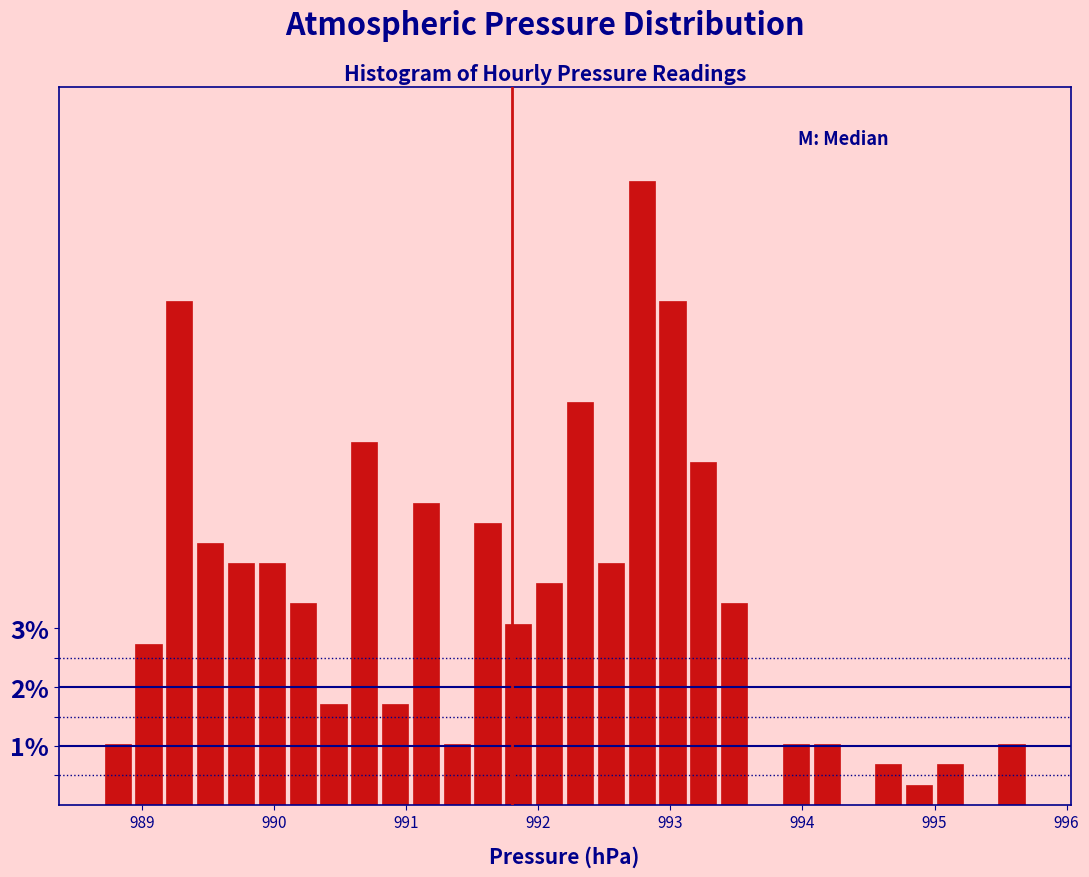

Read against the x-axis, roughly where is the centre of the tallest bar?

992.8